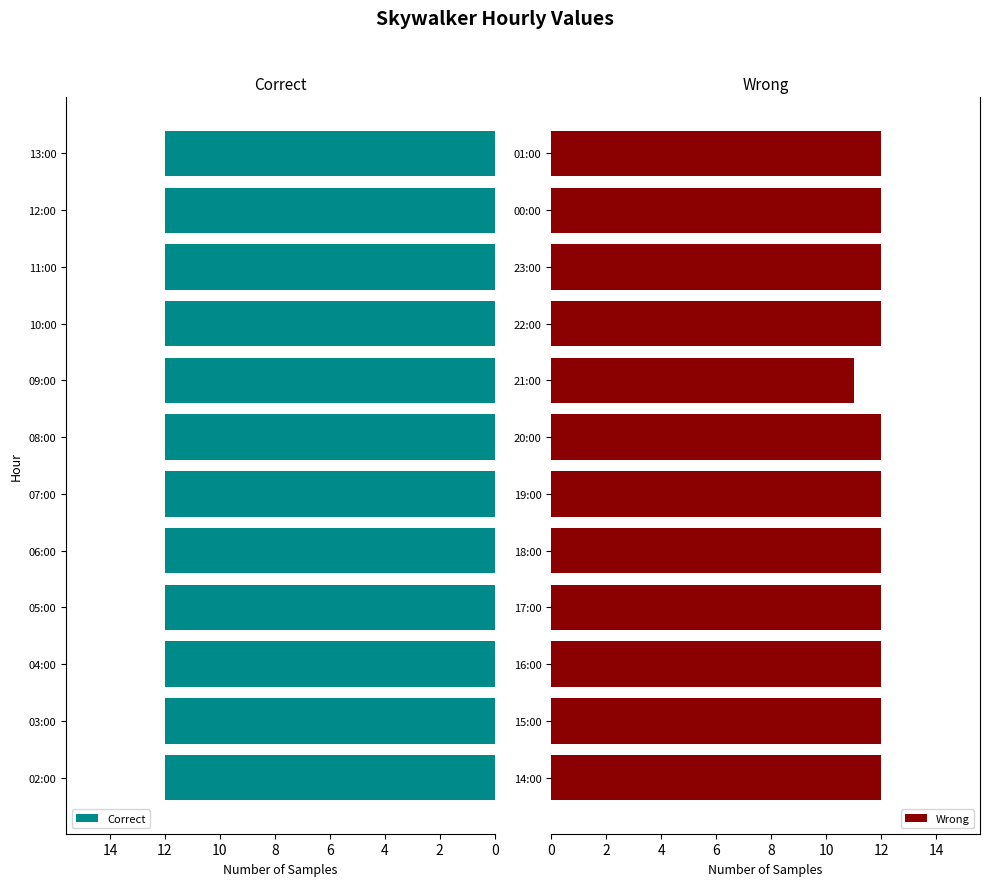

The value of Wrong at 20:00 is 20. True or false?

False